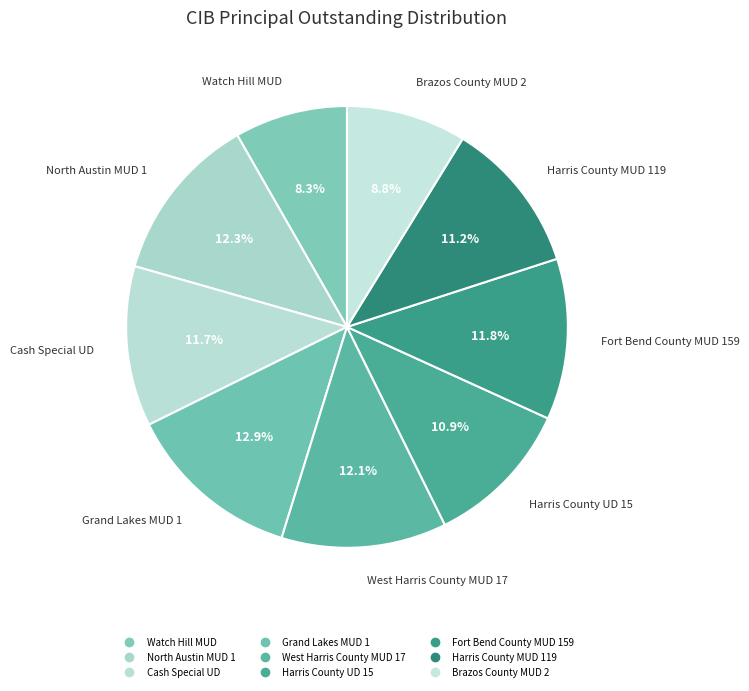

How much of the chart is everything except Watch Hill MUD?

91.7%